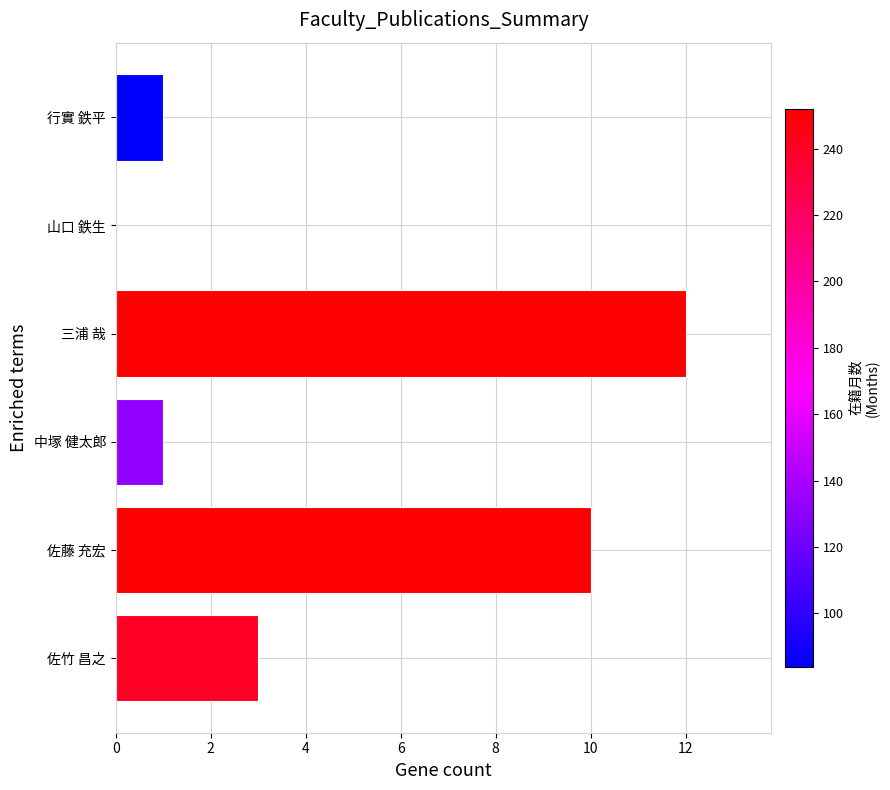

Are the bars grouped side by side (vs. stacked)?

No